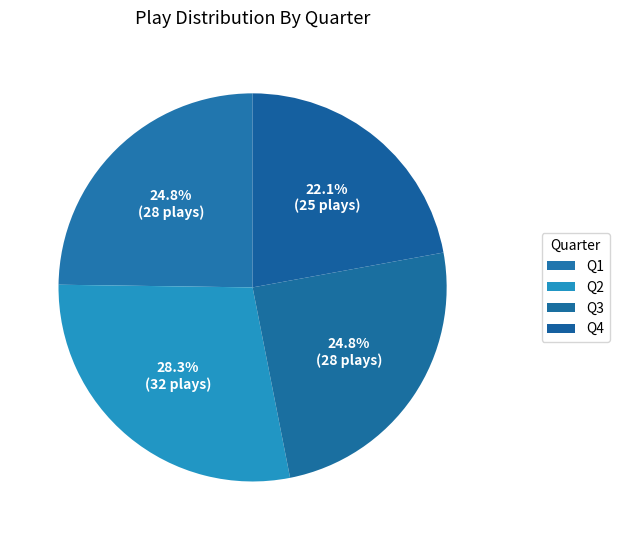

What percentage is the Q4 slice, to the nearest percent?

22%